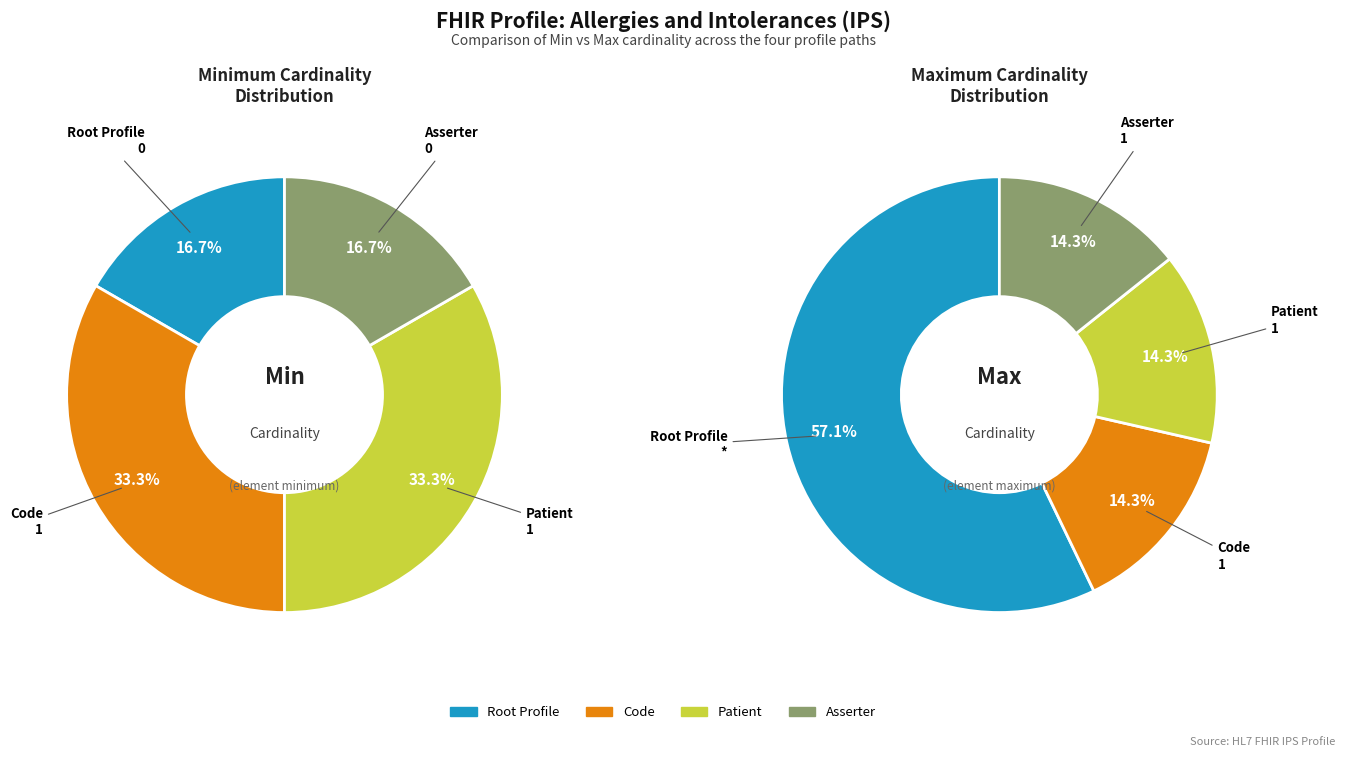

What is the spread (max minus min) of values at AllergiesIntolerances-ips.asserter[x]?

1